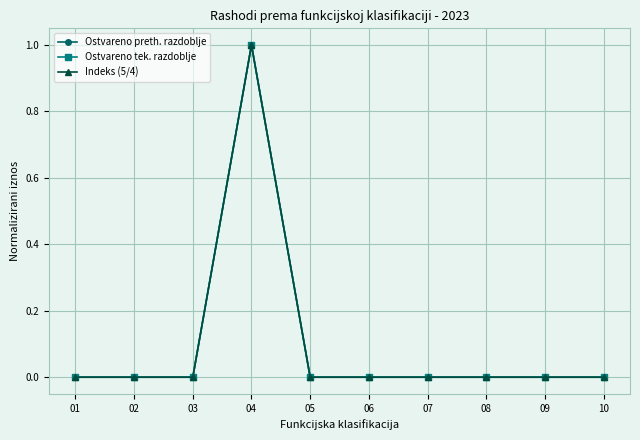

Reading left to right, what are all the values shown in this chart?

Ostvareno preth. razdoblje: 0	0	0	1	0	0	0	0	0	0
Ostvareno tek. razdoblje: 0	0	0	1	0	0	0	0	0	0
Indeks (5/4): 0	0	0	1	0	0	0	0	0	0